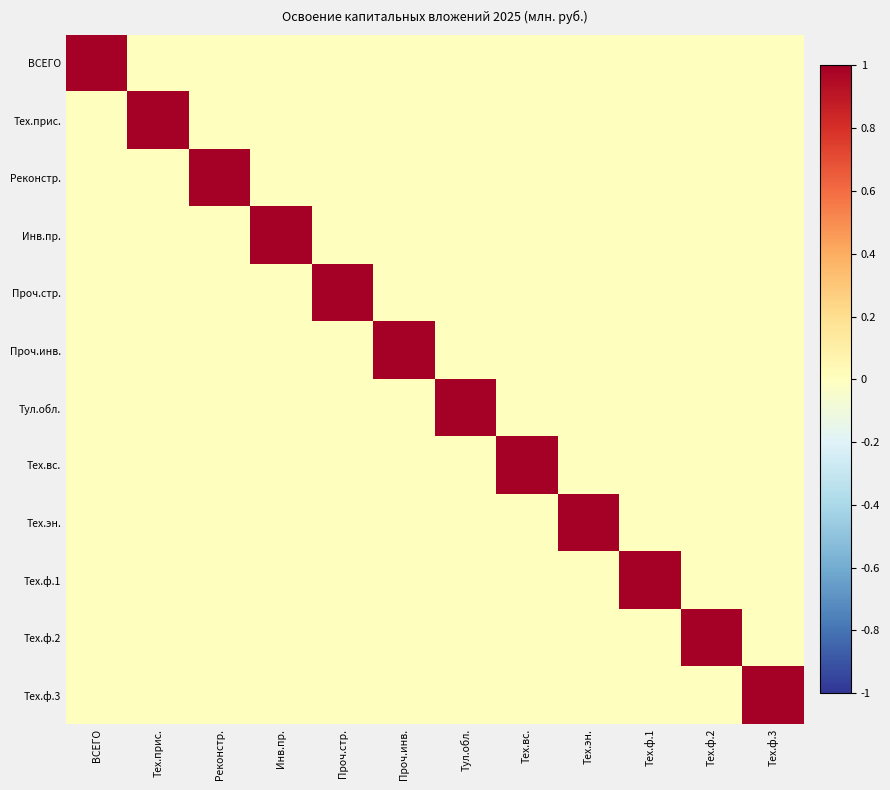

Count the number of data series in this chart.

12